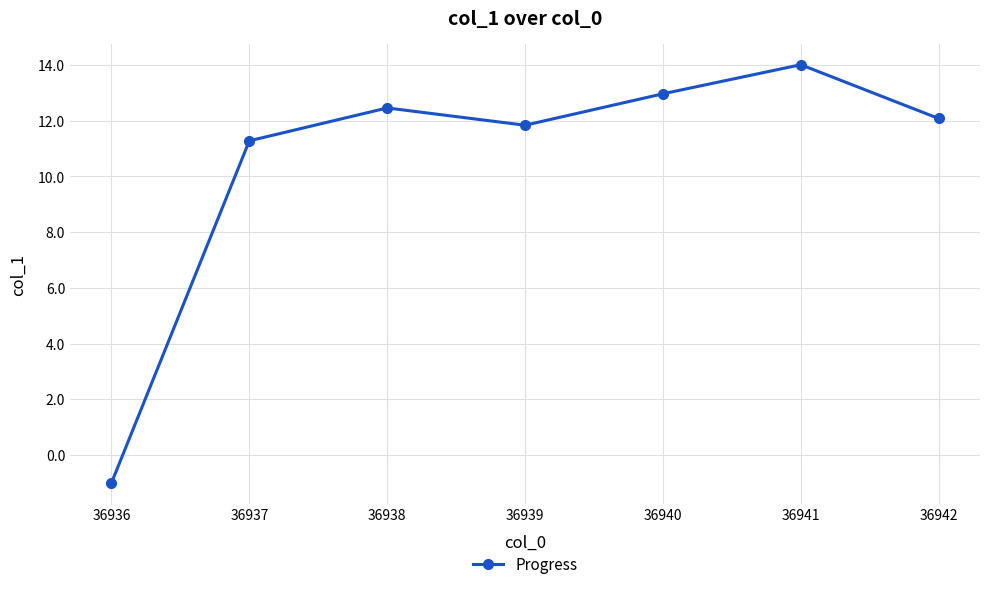

Where is the data nearest to the value 6?

36937